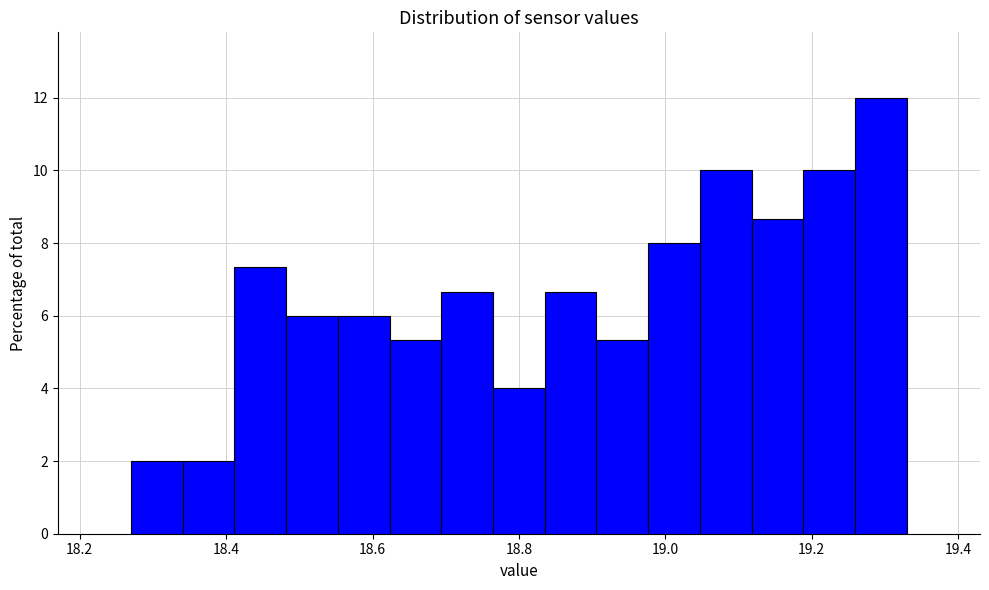

Read against the x-axis, roughly where is the centre of the tallest bar?

19.30